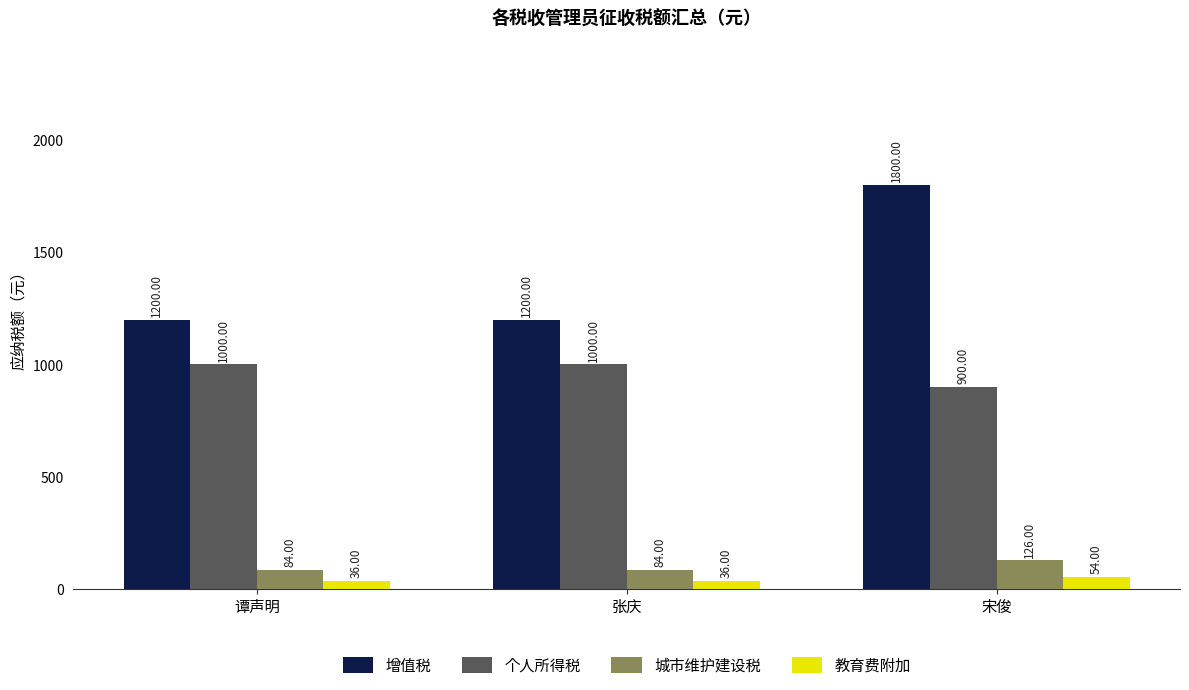

What is the average value of the 城市维护建设税 series?

98